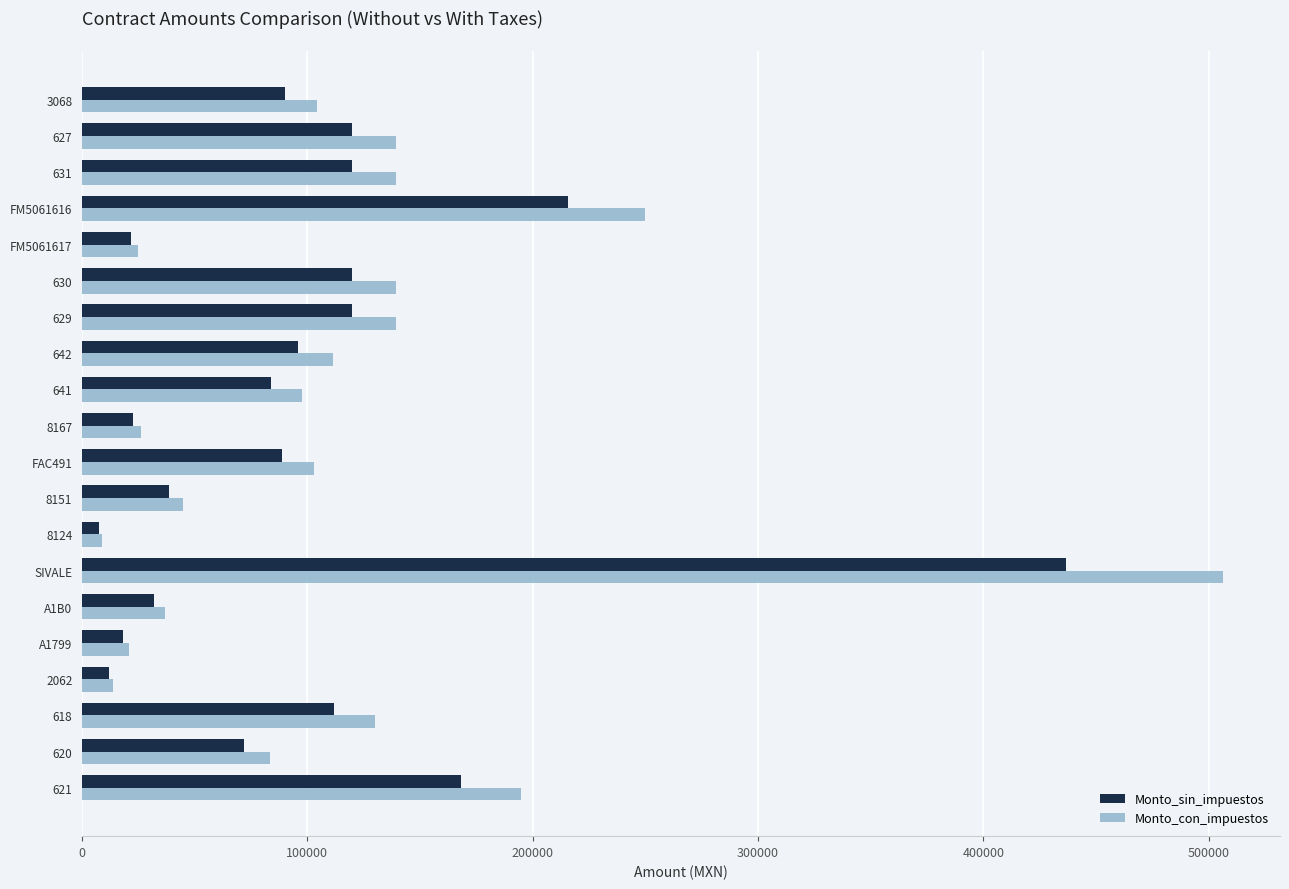

At which label is Monto_sin_impuestos closest to 222017?

FM5061616